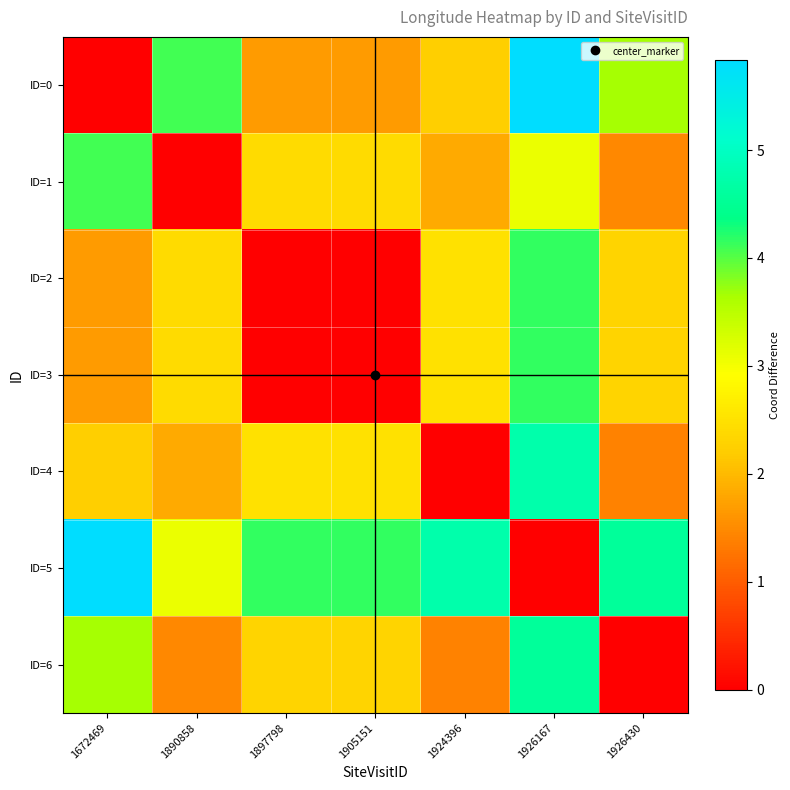

Which series has the largest total across all categories?

ID=5